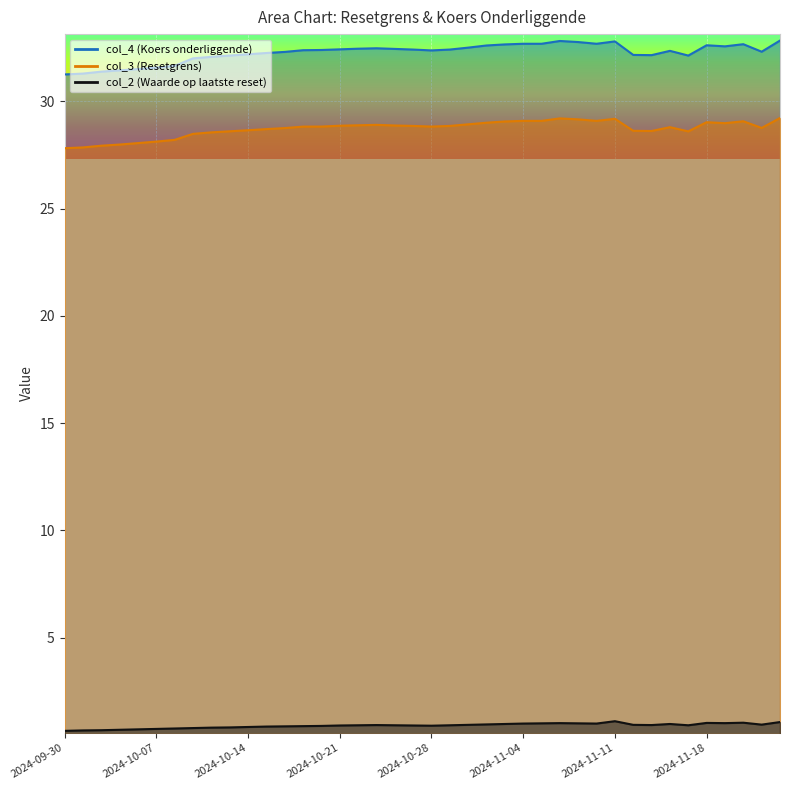

How many interior local valleys does the col_2 series have?

6